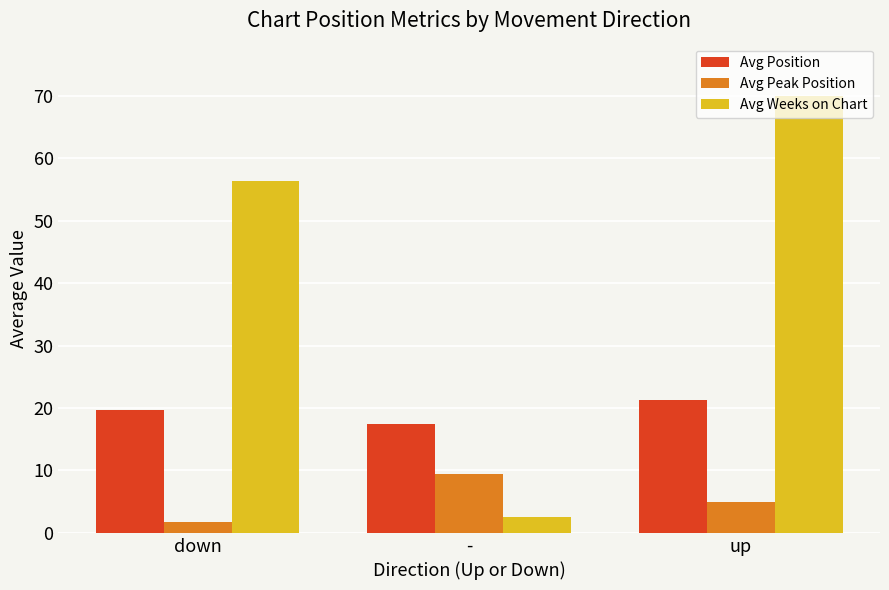

What is the spread (max minus min) of values at up?

65.0